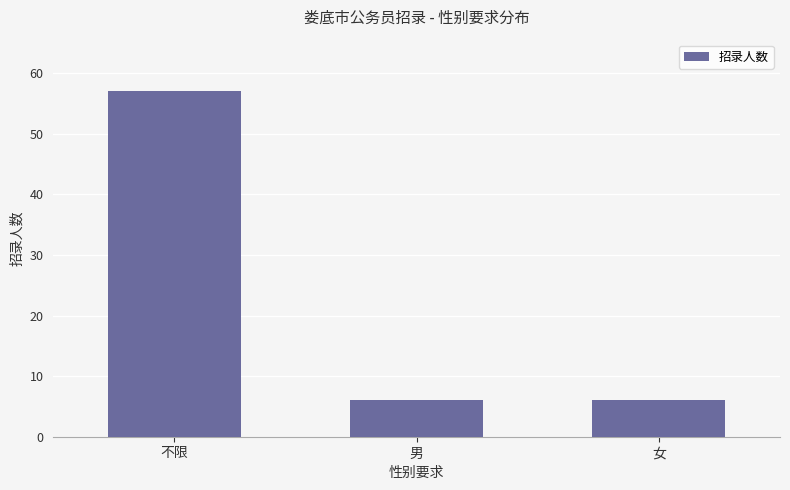

Does the chart contain stacked bars?

No